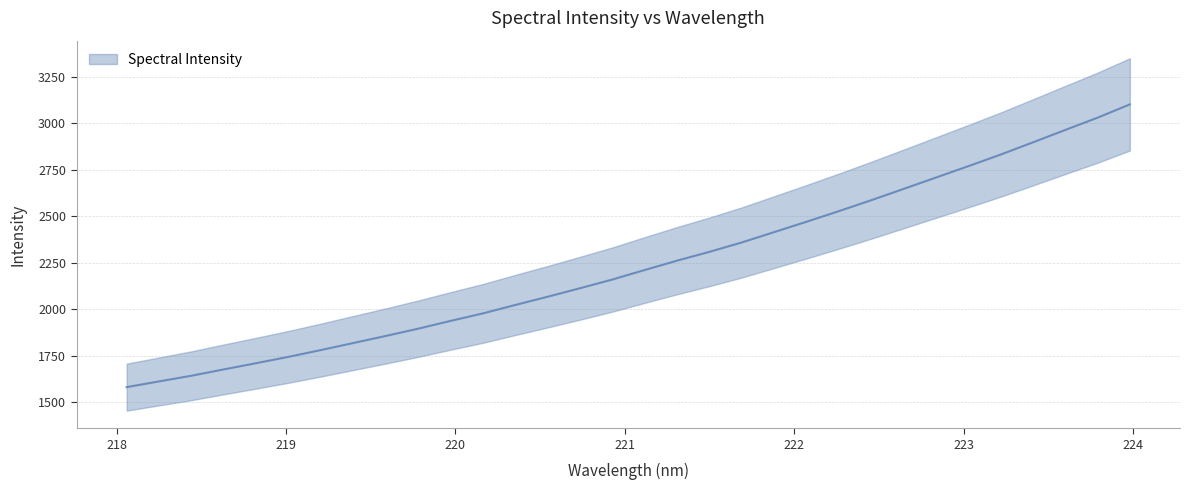

Rank the categories by value from lowest to highest.

218.0596, 218.2508, 218.442, 218.6332, 218.8244, 219.0156, 219.2067, 219.3979, 219.589, 219.7801, 219.9712, 220.1623, 220.3533, 220.5444, 220.7354, 220.9264, 221.1174, 221.3083, 221.4993, 221.6902, 221.8812, 222.0721, 222.263, 222.4538, 222.6447, 222.8355, 223.0264, 223.2172, 223.408, 223.5987, 223.7895, 223.9802